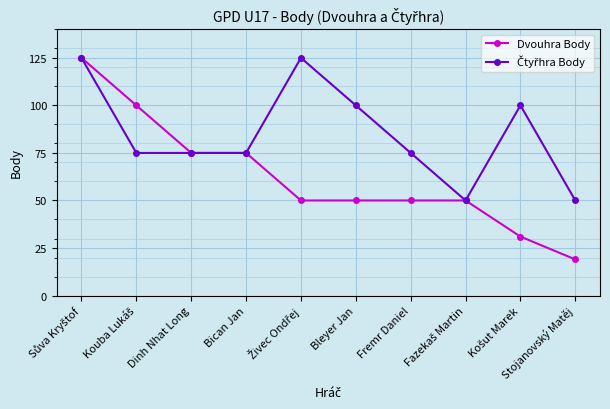

What is the smallest value displayed?

19